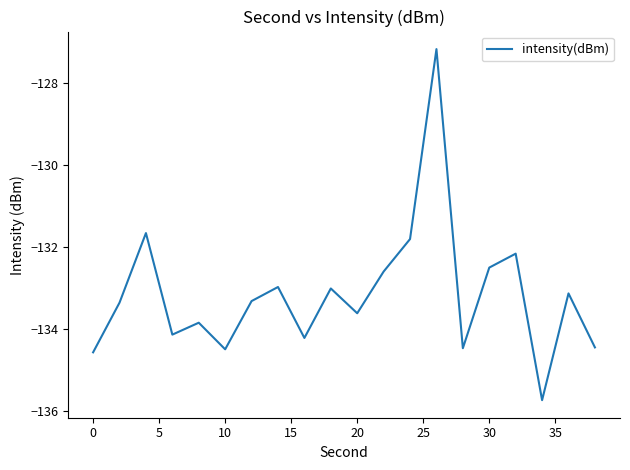

What is the greatest value displayed?

-127.2